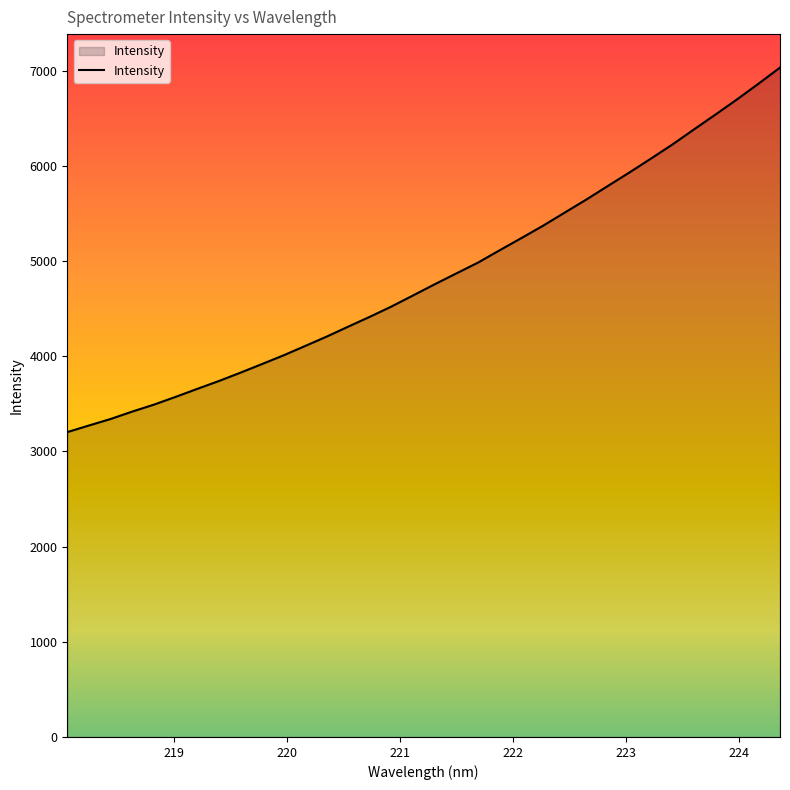

Count the number of categories in the chart.

34